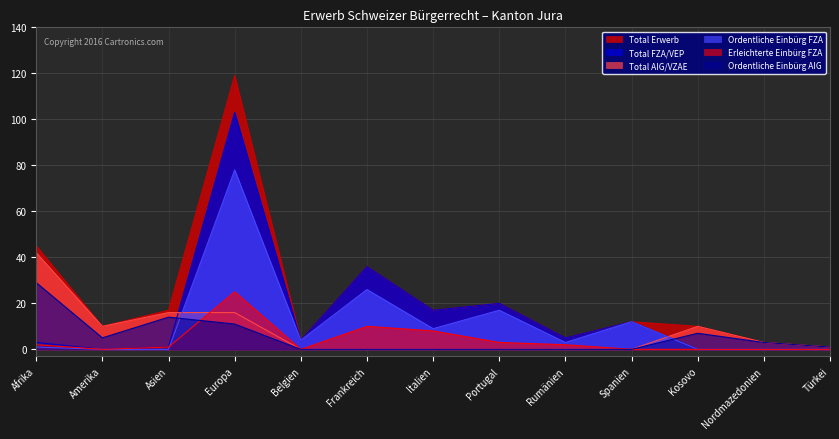

True or false: Ordentliche Einbürg AIG has a value of 7 at Europa.

False